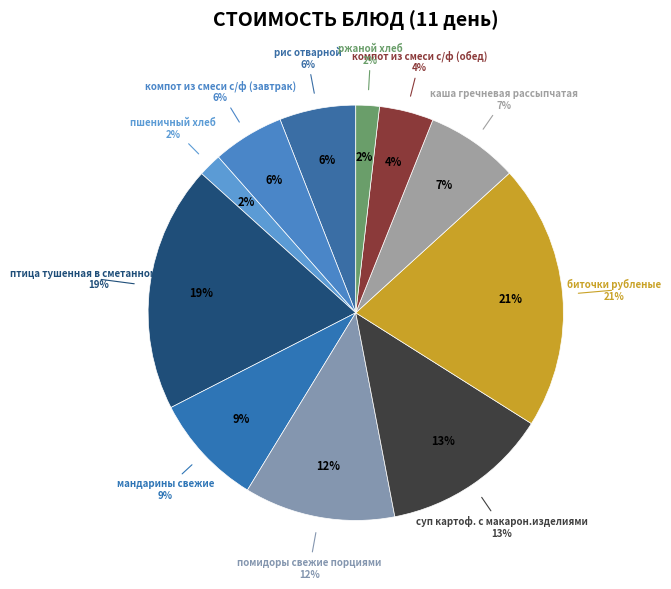

Which slice is the largest?

биточки рубленые